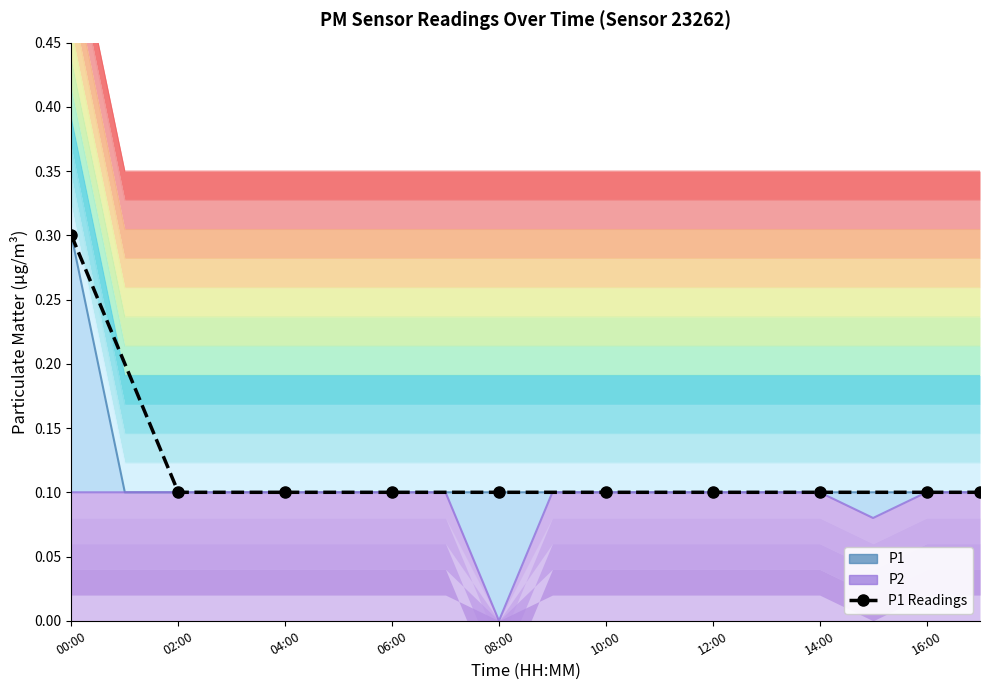

How many distinct data groups are displayed?

2